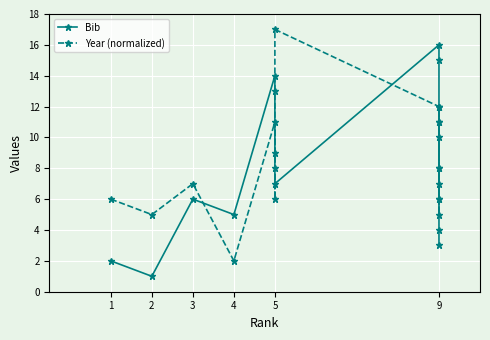

Count the number of categories in the chart.

16